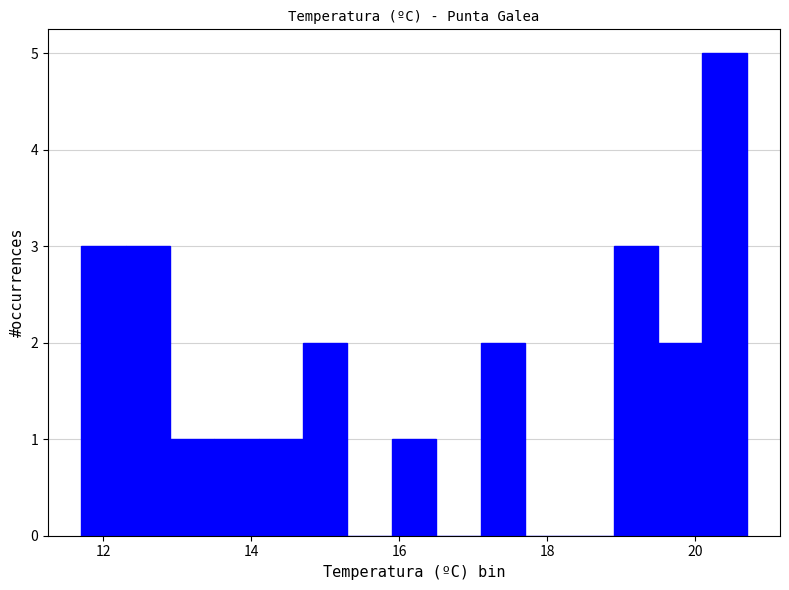

Around what value on the x-axis is the tallest bar? Give the approximate position of its centre, as read against the axis.

20.4